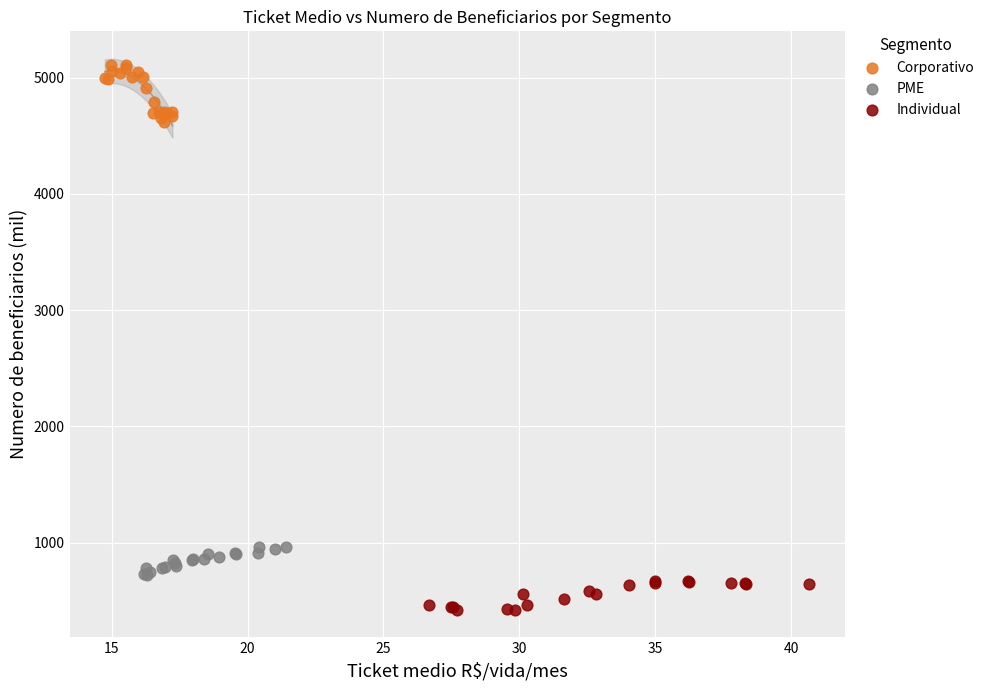

What are all the series names shown in the legend?

Corporativo, PME, Individual